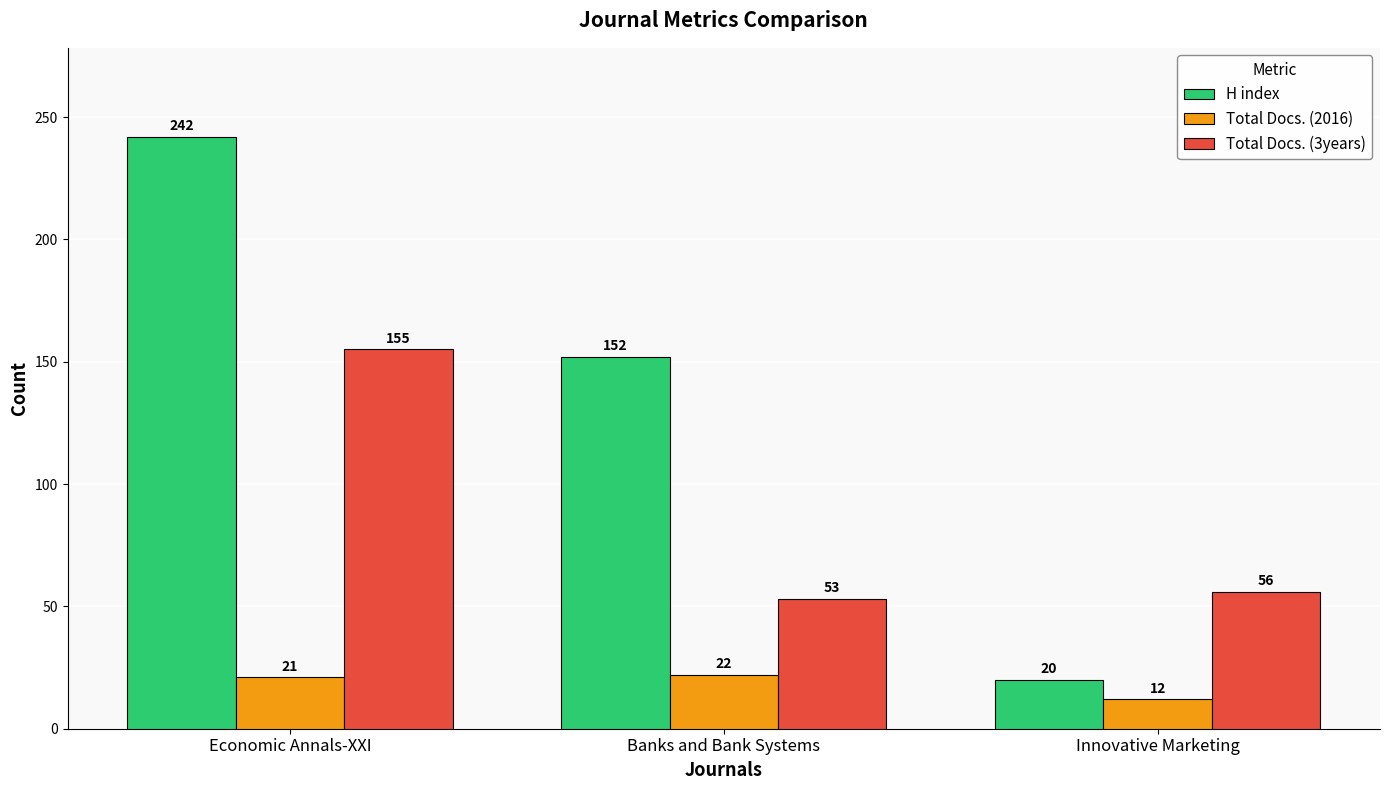

How many data points in Total Docs. (3years) are less than 56?

1